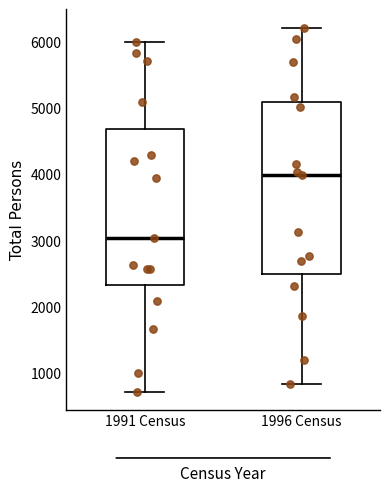

Where does the median line of the box for 1991 Census sit on the y-axis? The values are not printed on the chart, so give them approximately, as read against the axis.

3000